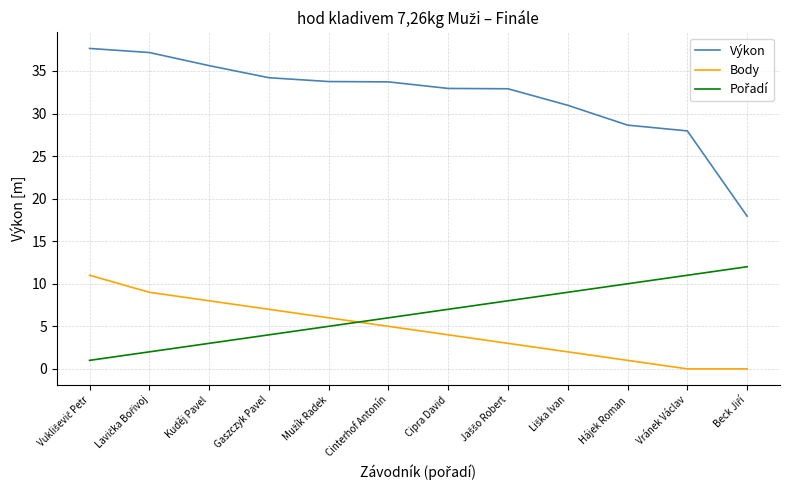

What is the spread (max minus min) of values at Cinterhof Antonín?

28.7